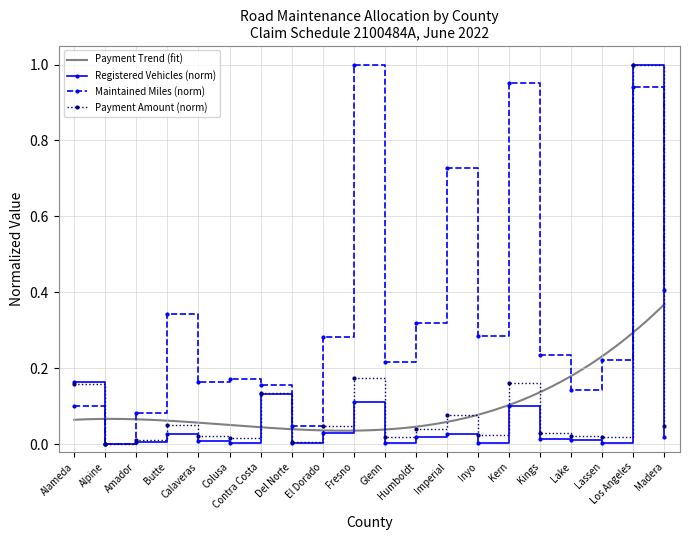

How many intersections are there between Registered Vehicles (scaled) and Maintained Miles?

2